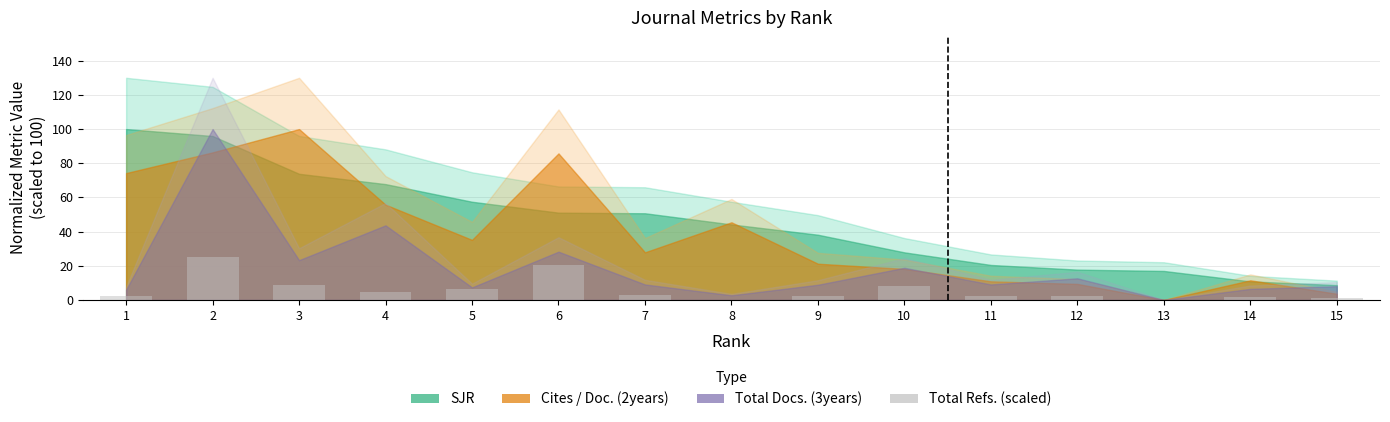

True or false: the data shows 2.6 at 11.

True